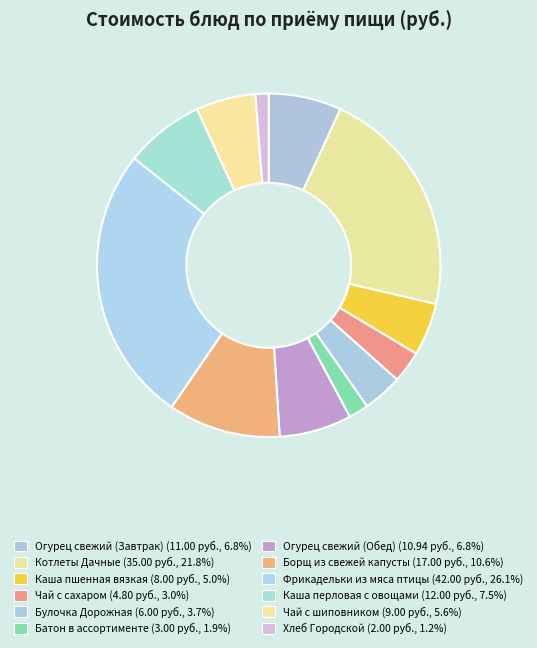

The Хлеб Городской slice represents 7% of the pie. True or false?

False